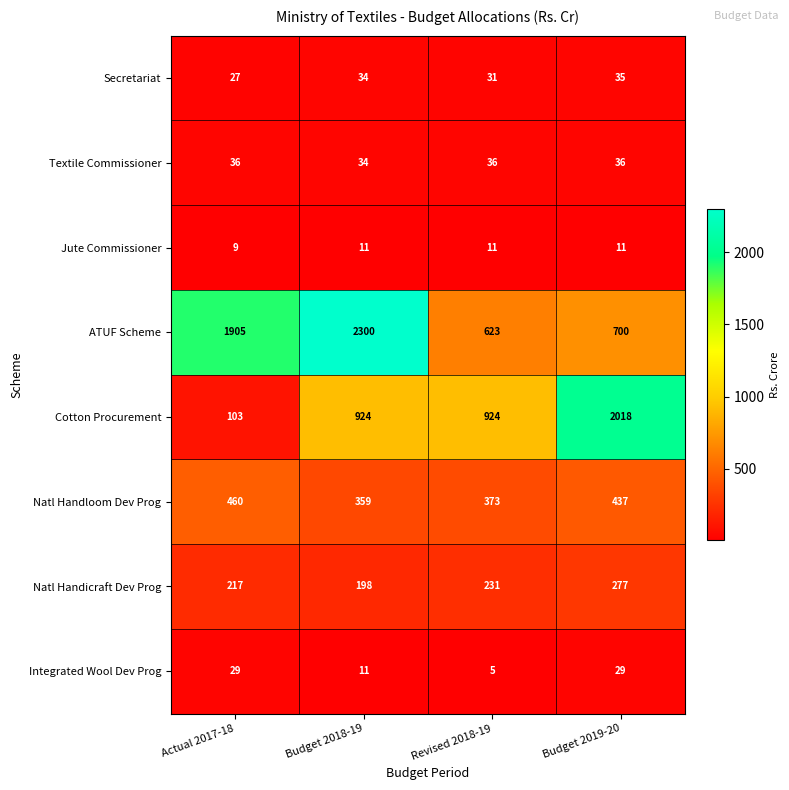

At which category is the sum across all series the highest?

Budget 2018-19